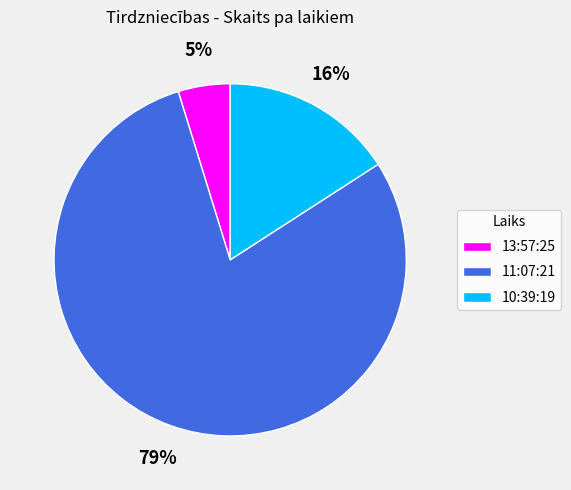

What is the largest slice in the pie chart?

11:07:21